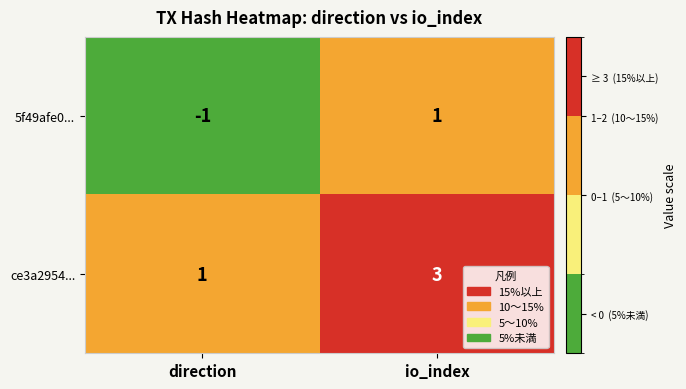

What is the maximum value shown in the chart?

3